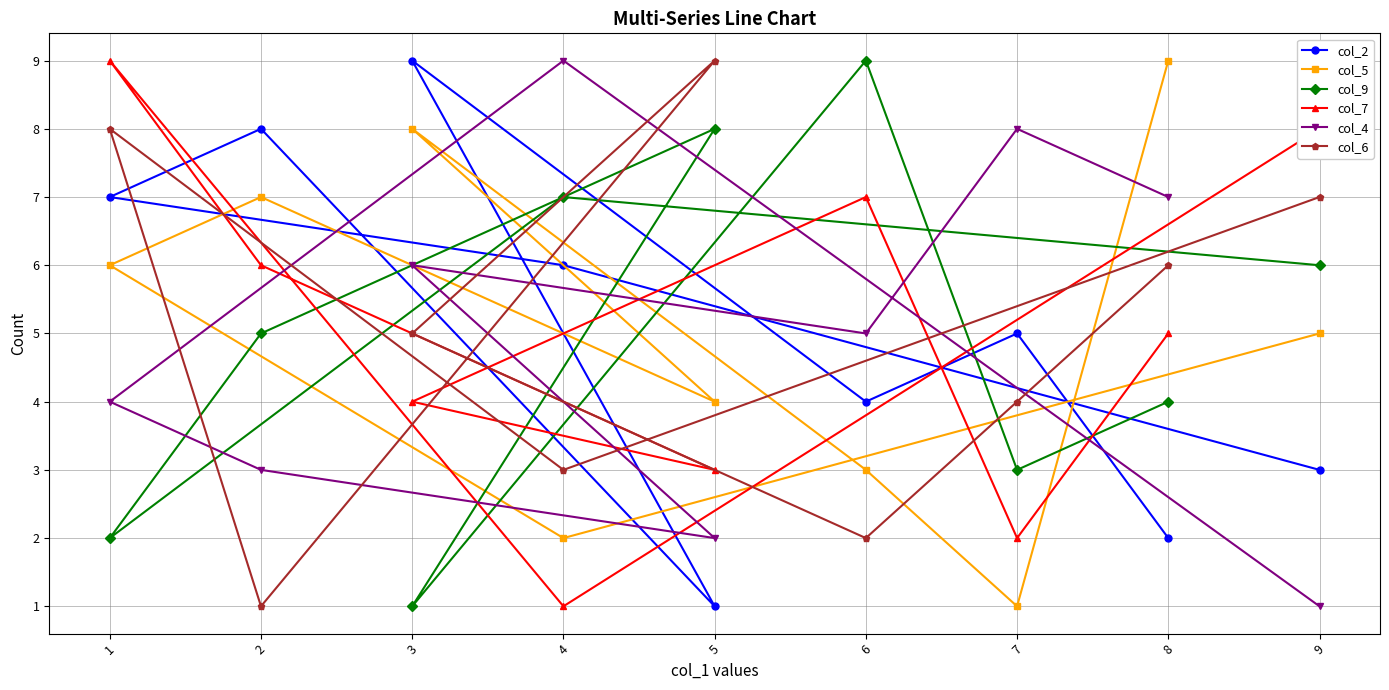

Where do col_4 and col_9 first cross each other?

9 and 4